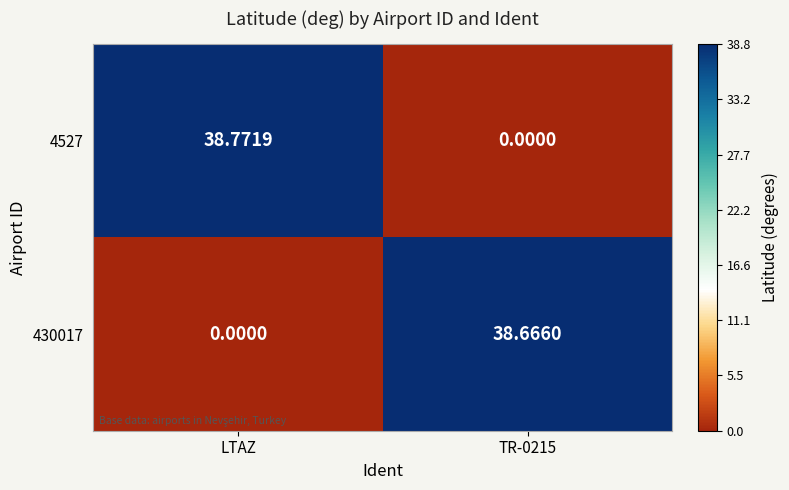

Is the value of 4527 at TR-0215 greater than the value of 430017 at TR-0215?

No